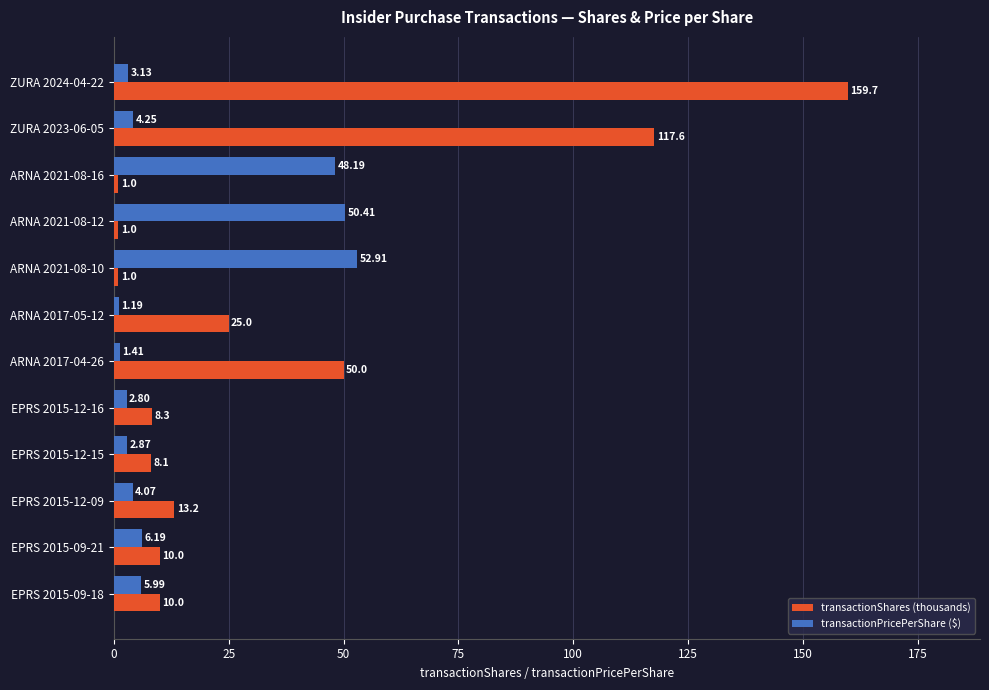

What is the maximum value shown in the chart?

159.7